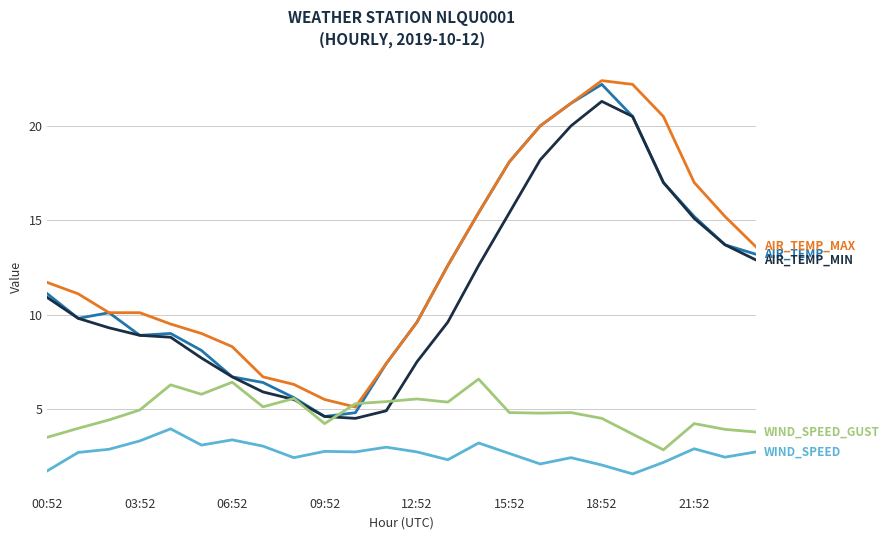

Is this an area chart (filled region under the line)?

No